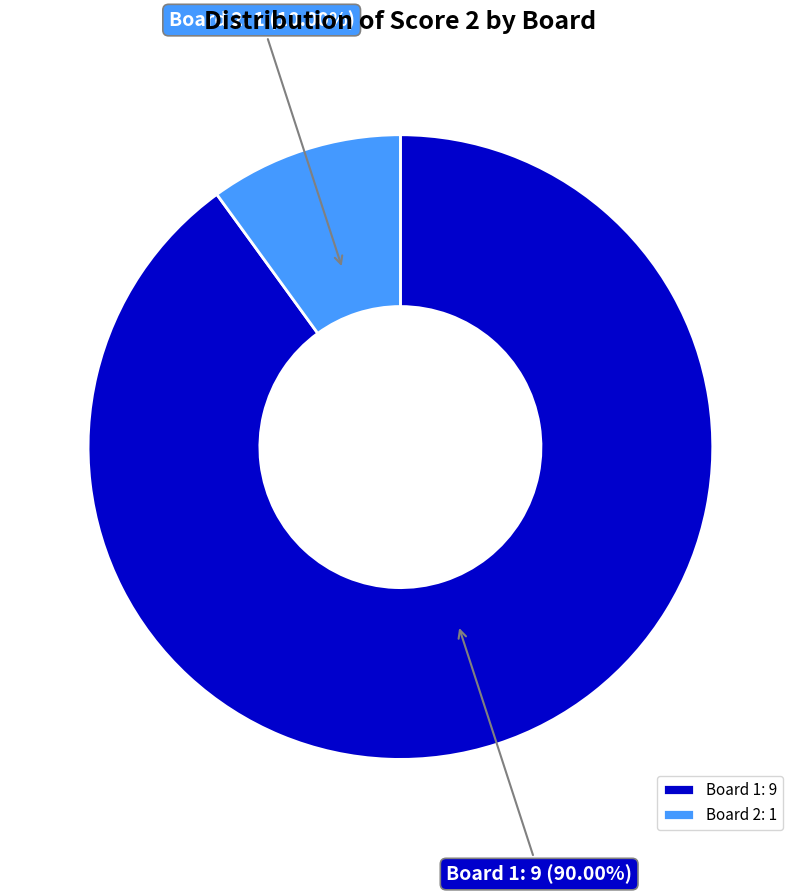

How many segments does this pie chart have?

2